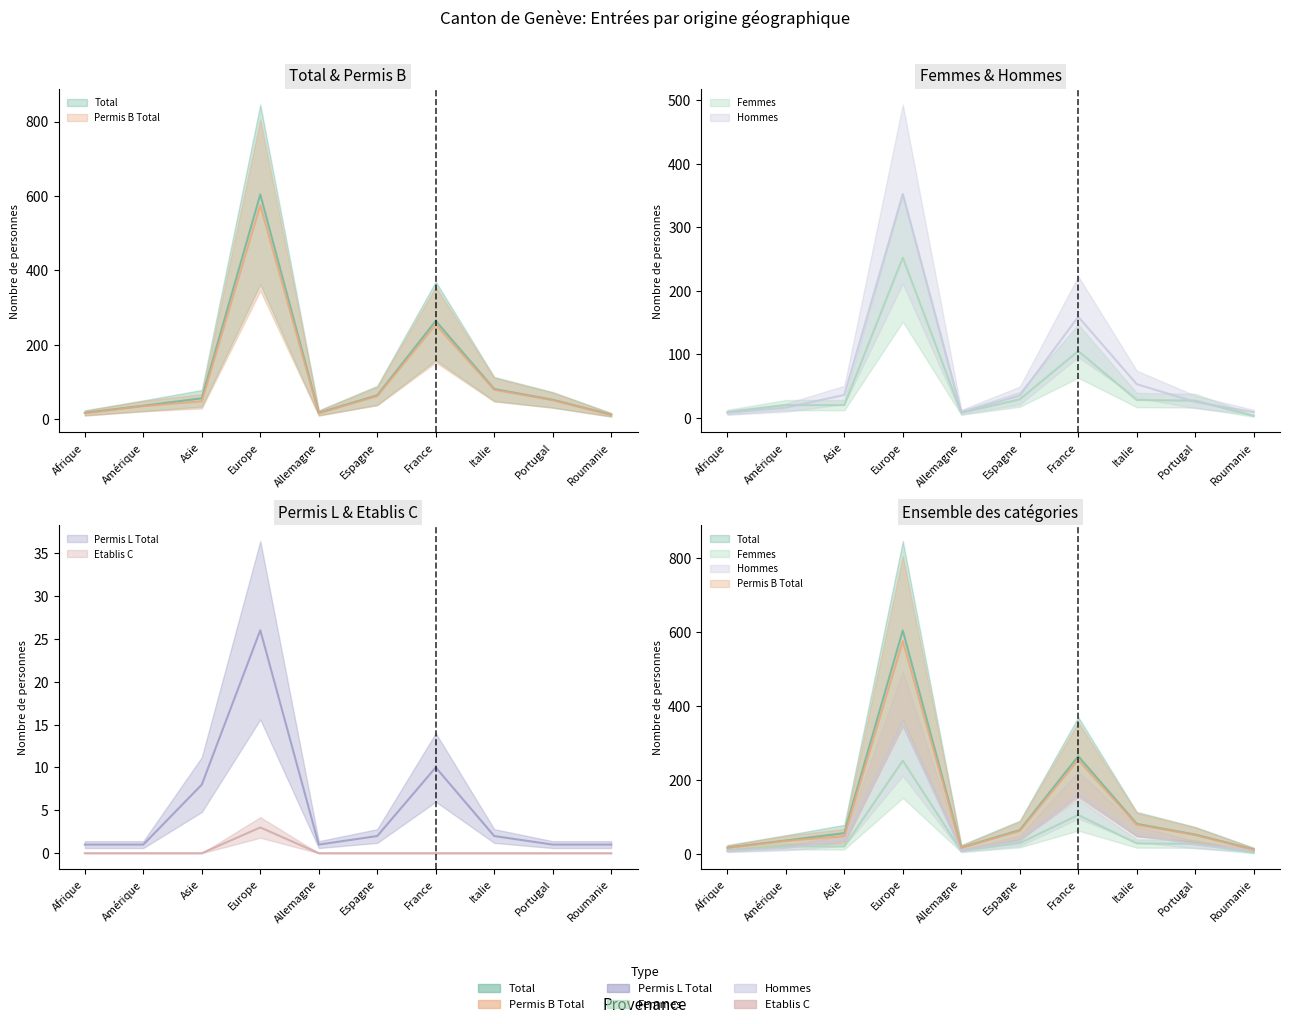

At which label is Hommes closest to 180?

France